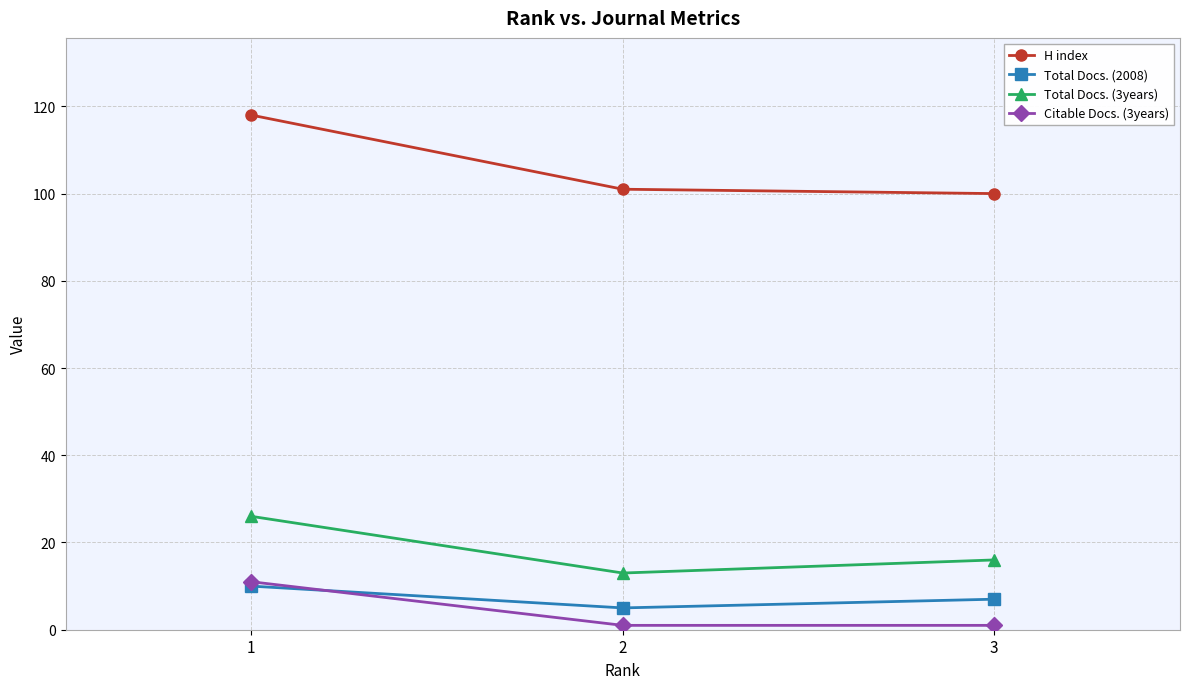

Which series changed the most between 1 and 2?

H index